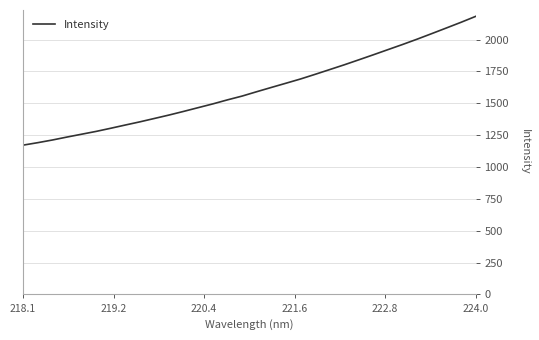

What is the difference between the maximum and minimum values?

1009.9